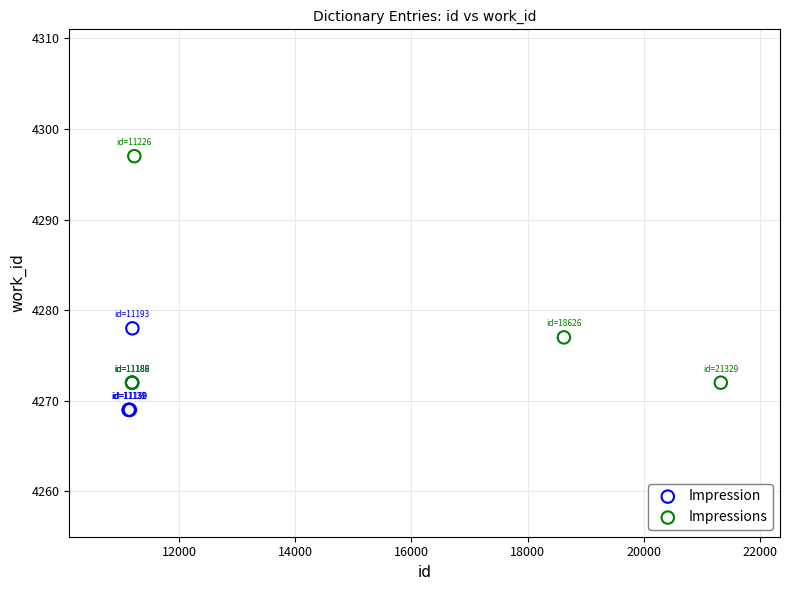

Which series has the largest Y range (max minus min)?

Impressions